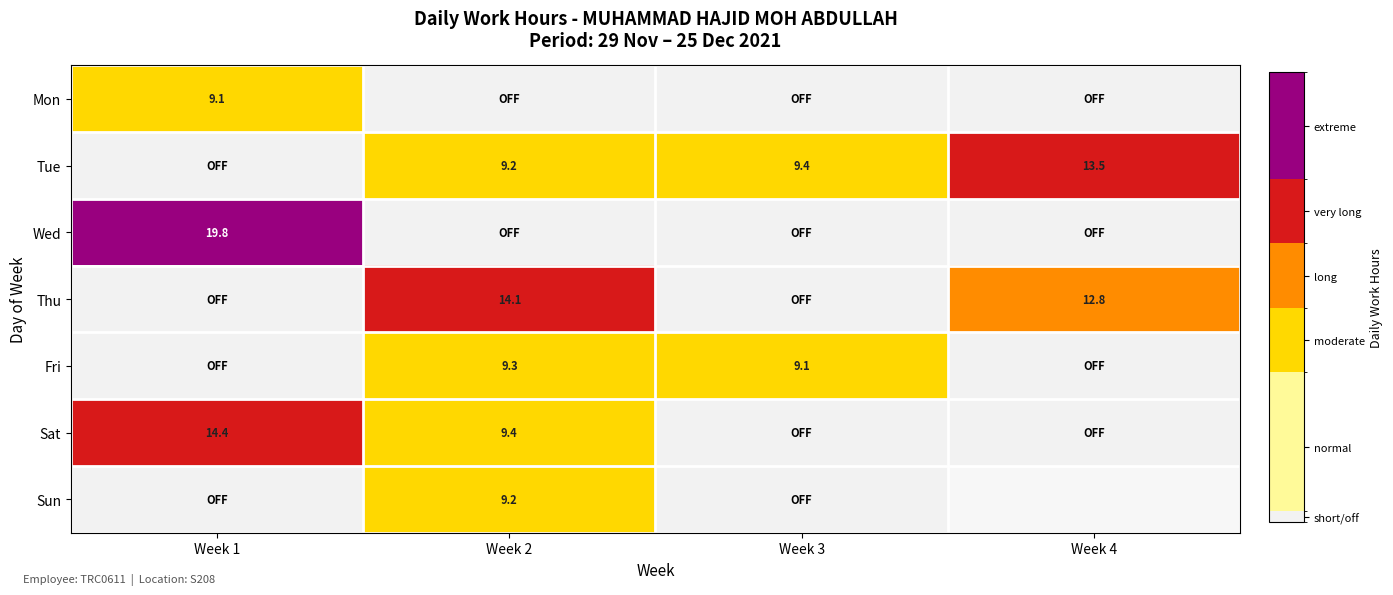

How many distinct data groups are displayed?

7